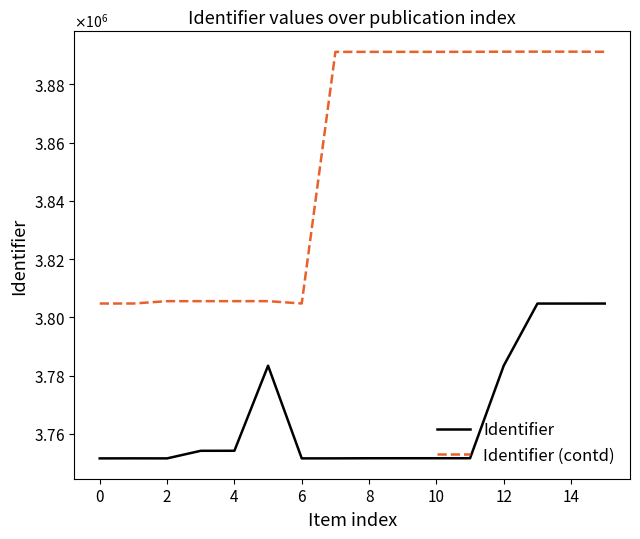

What are all the series names shown in the legend?

Identifier, Identifier (contd)